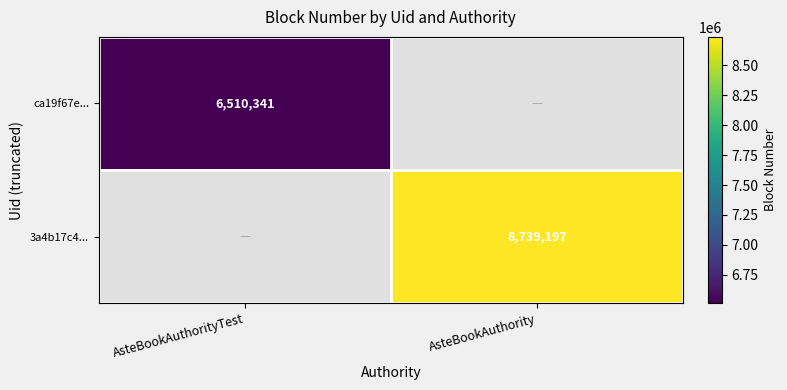

What is the maximum value shown in the chart?

8739197.0